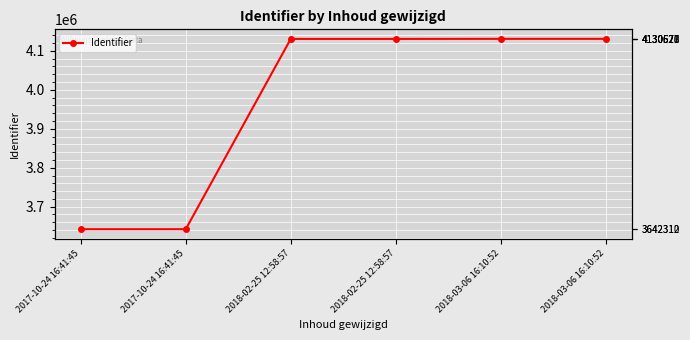

What is the label of the 2nd point from the left?

2017-10-24 16:41:45